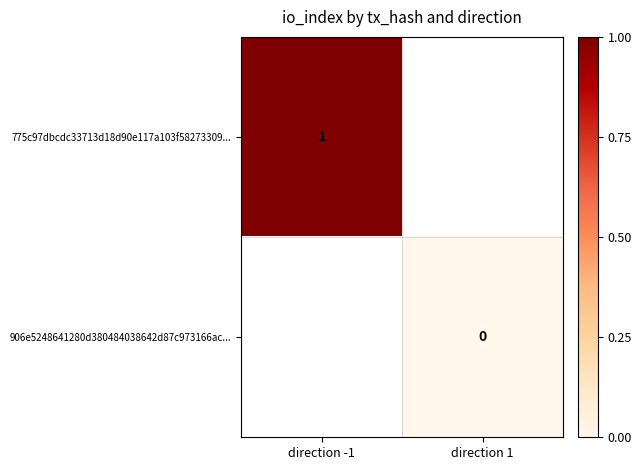

Is it true that 775c97dbcdc33713d18d90e117a103f58273309... equals 1 at direction -1?

True